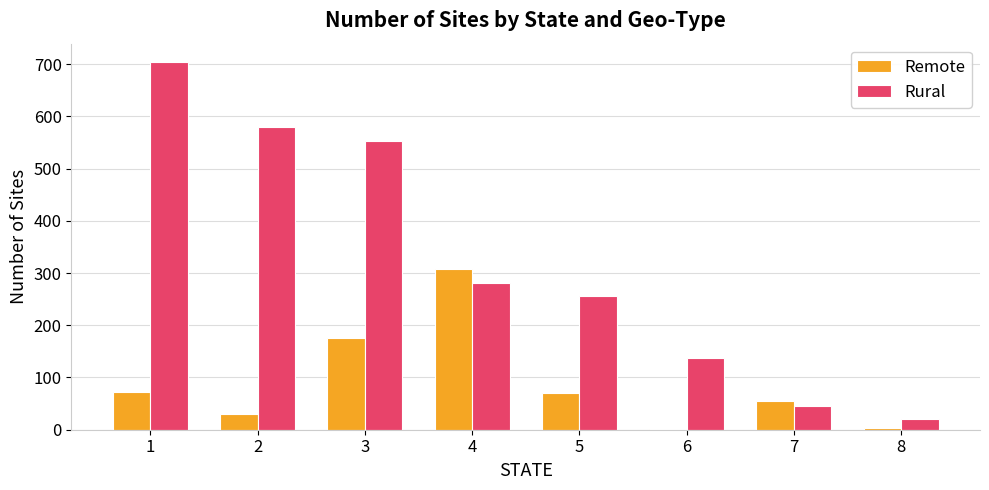

What is the sum of all Remote values?

718